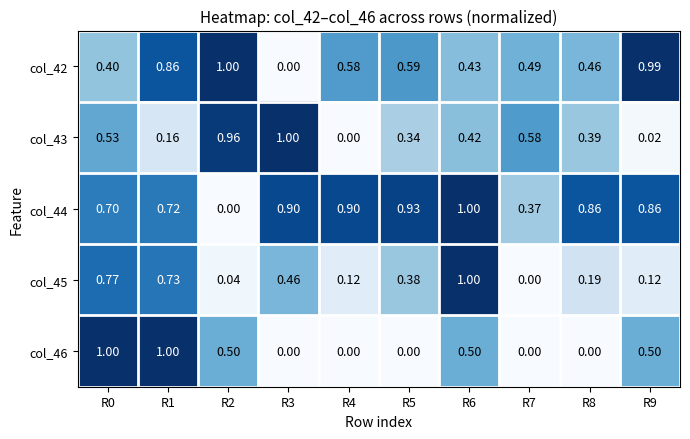

How many categories are shown in the chart?

10